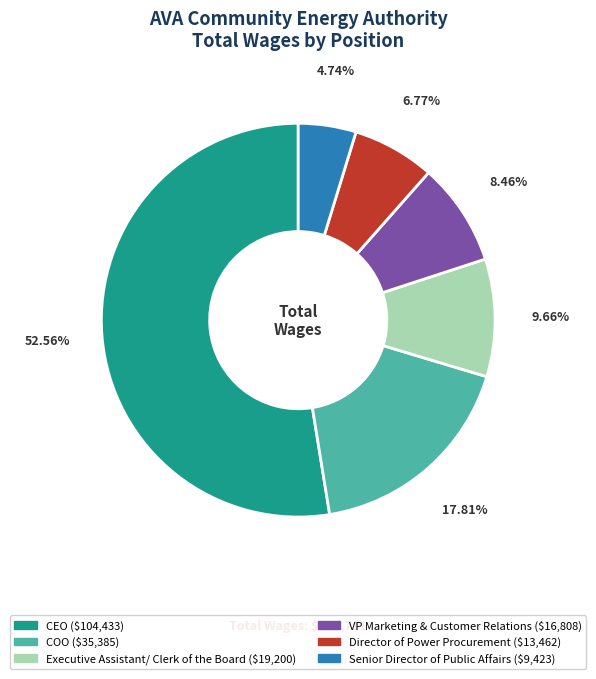

Count the number of slices in the pie.

6